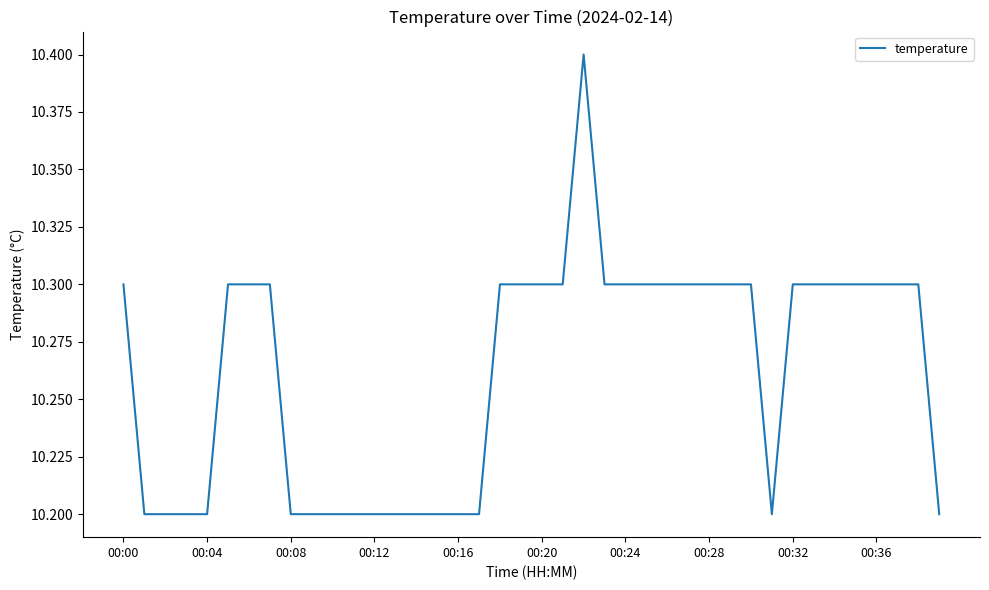

What is the minimum value shown in the chart?

10.2